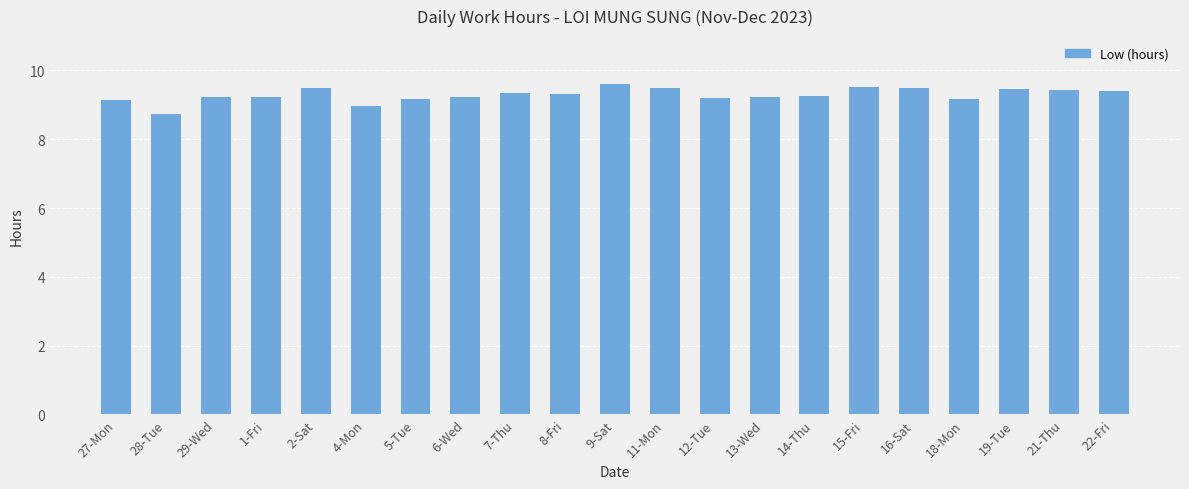

What is the difference between the maximum and minimum values?

0.9